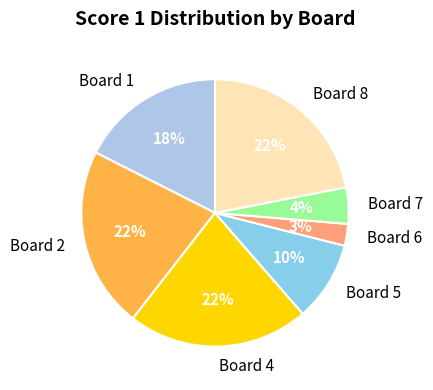

Does any single category account for the majority?

No